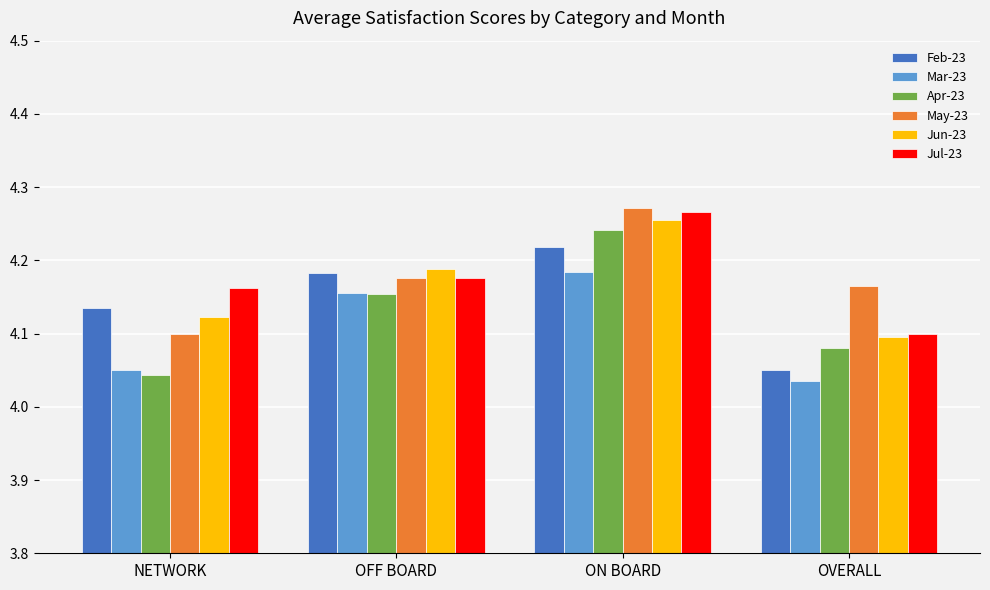

Are the bars grouped side by side (vs. stacked)?

Yes